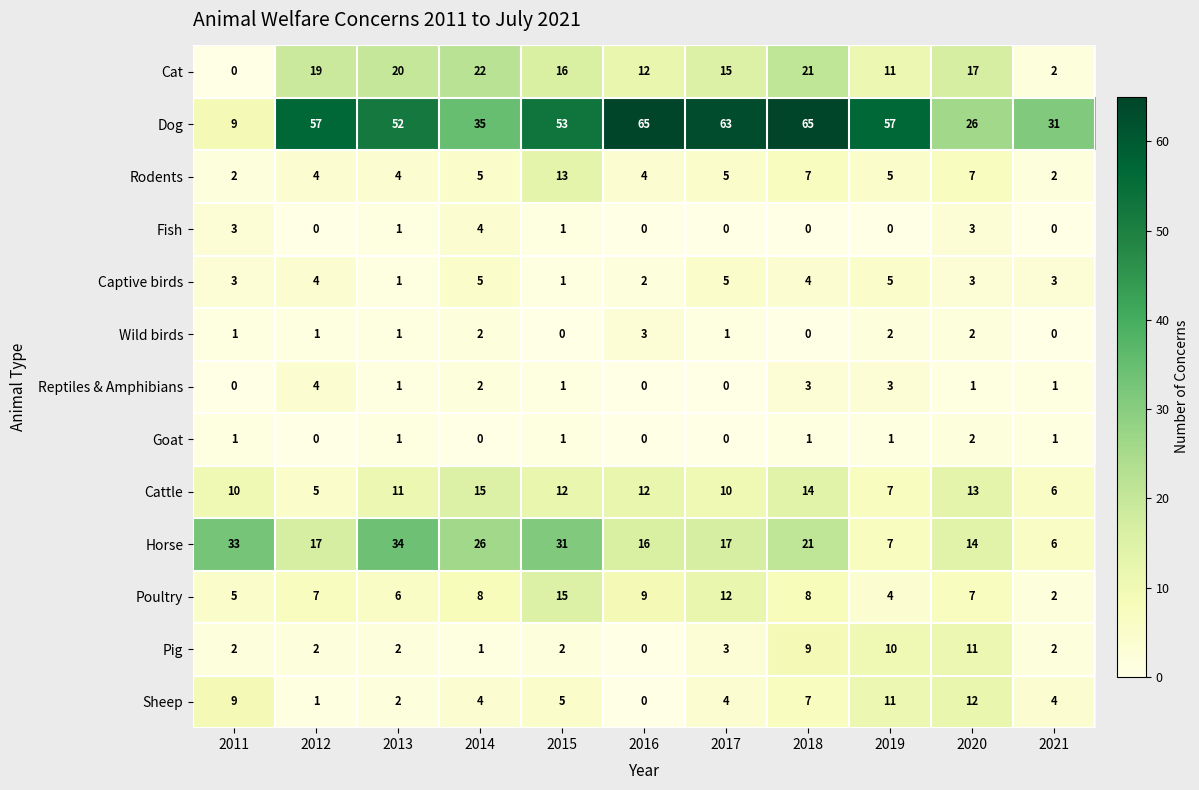

The value of Goat at 2016 is -1. True or false?

False